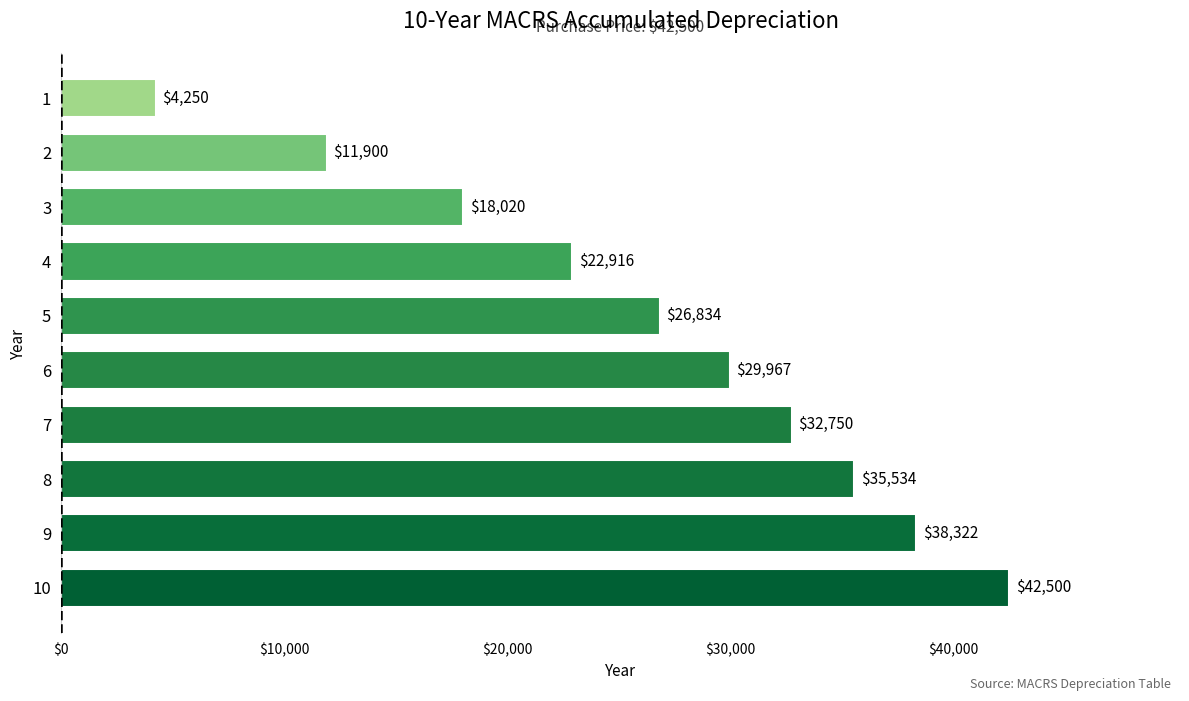

True or false: the data shows 74205.4 at 10.

False